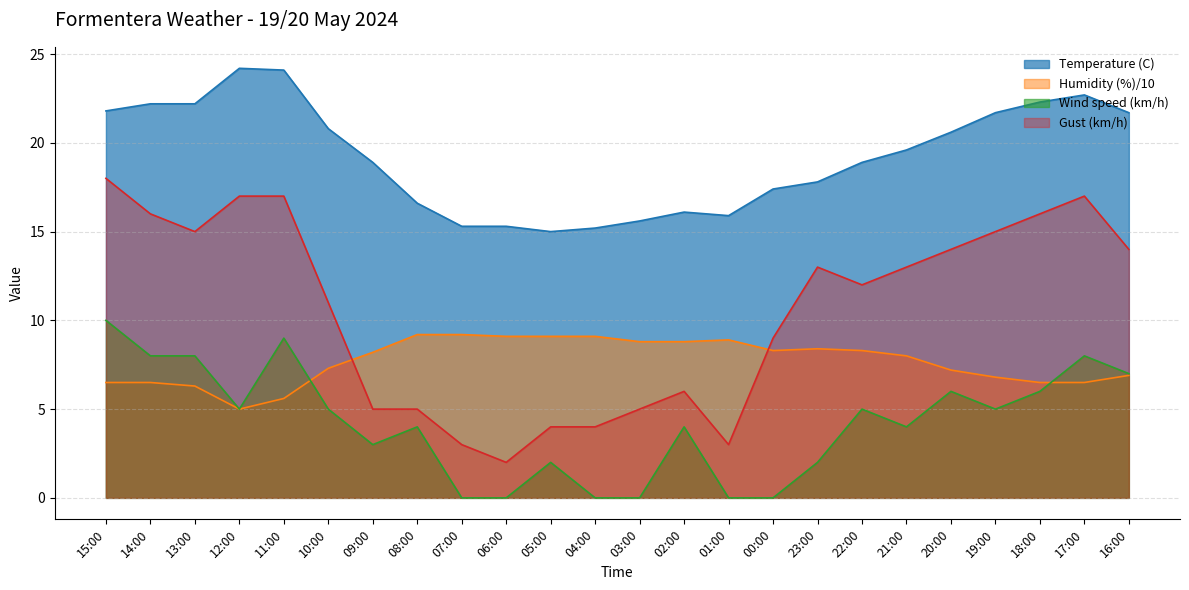

True or false: Temperature (C) has a value of 30.1 at 00:00.

False